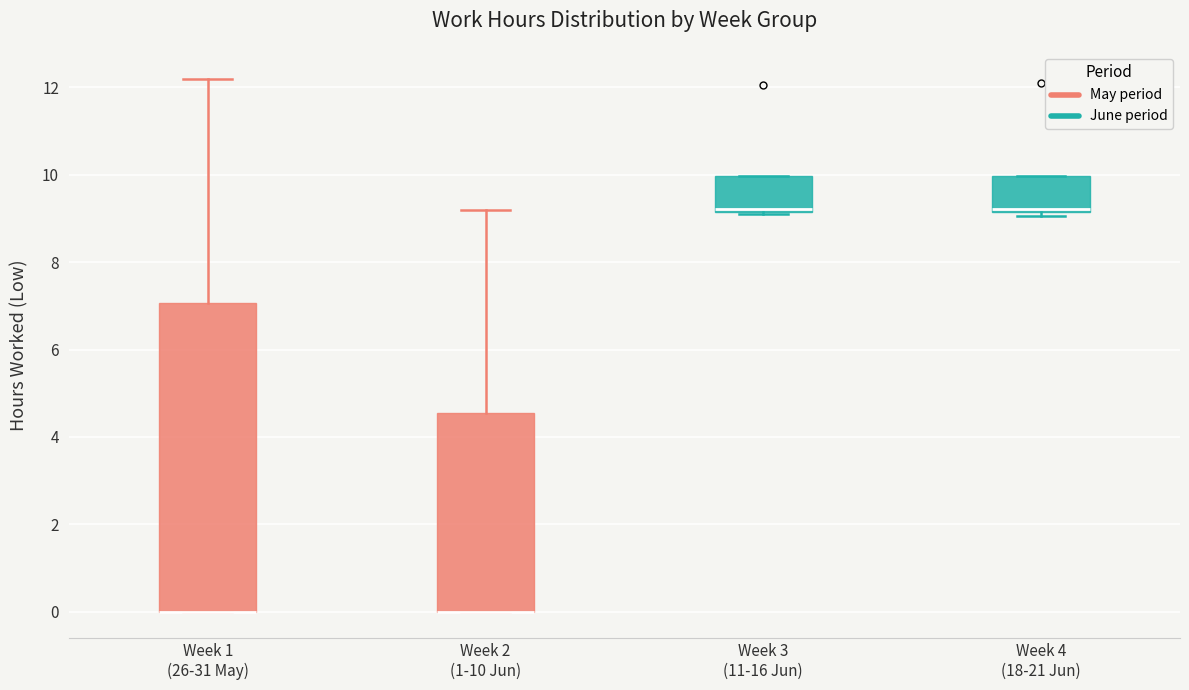

Reading left to right, read every box against the y-axis: the position of its median line, the range the box covers, and the ends of its whiskers. The values are not printed on the chart, so give them approximately, as read against the axis.

Week 1 (26-31 May): median 0.0 (drawn on the box's lower edge), box 0.0 to 7.0, whiskers 0.0 to 12.2
Week 2 (1-10 Jun): median 0.0 (drawn on the box's lower edge), box 0.0 to 4.6, whiskers 0.0 to 9.2
Week 3 (11-16 Jun): median 9.2 (just above the box's lower edge), box 9.2 to 10.0, whiskers 9.2 to 10.0
Week 4 (18-21 Jun): median 9.2 (just above the box's lower edge), box 9.2 to 10.0, whiskers 9.0 to 10.0